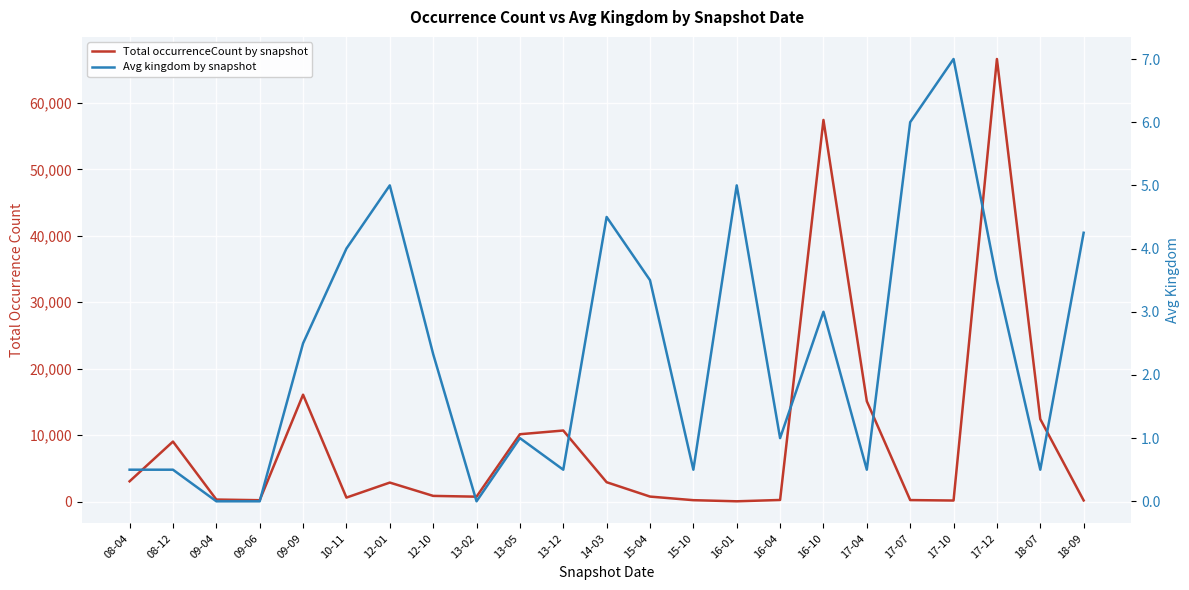

What value does the Total occurrenceCount by snapshot series have at 10-11?

616.0